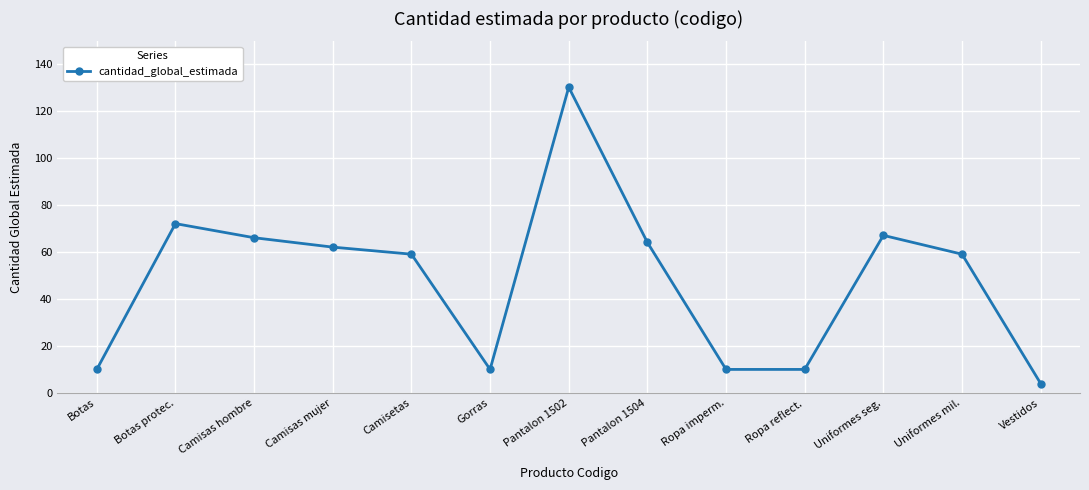

Which category has the highest value across all series?

Pantalon 1502